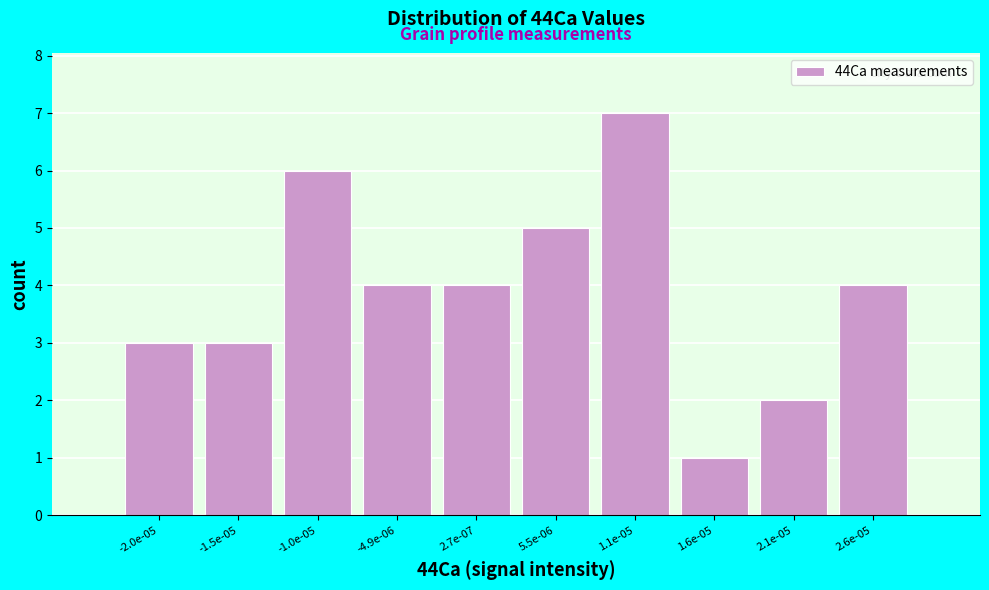

Reading left to right, what are all the values shown in this chart?

-2.0e-05=3	-1.5e-05=3	-1.0e-05=6	-4.9e-06=4	2.7e-07=4	5.5e-06=5	1.1e-05=7	1.6e-05=1	2.1e-05=2	2.6e-05=4